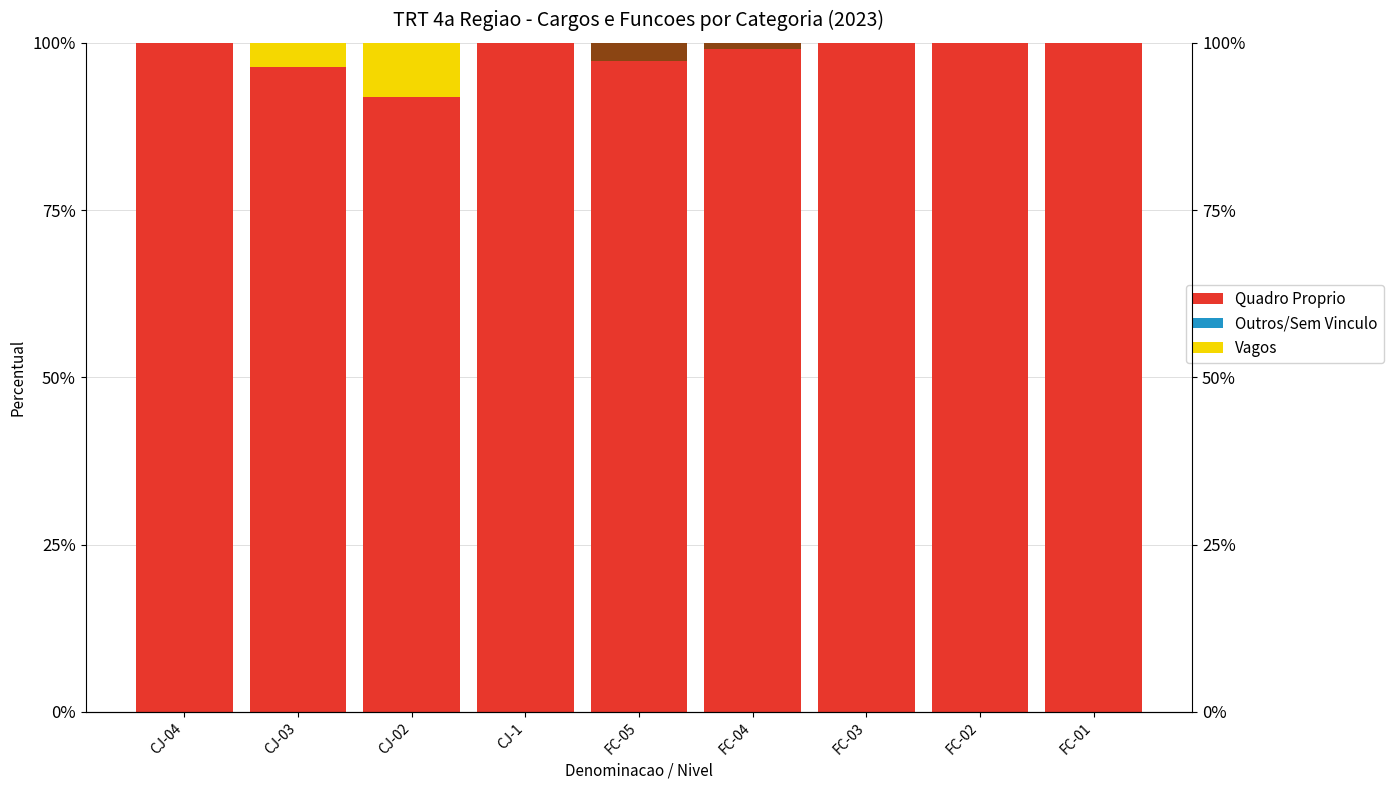

What is the sum of the Quadro Proprio values at CJ-03 and CJ-1?

196.3